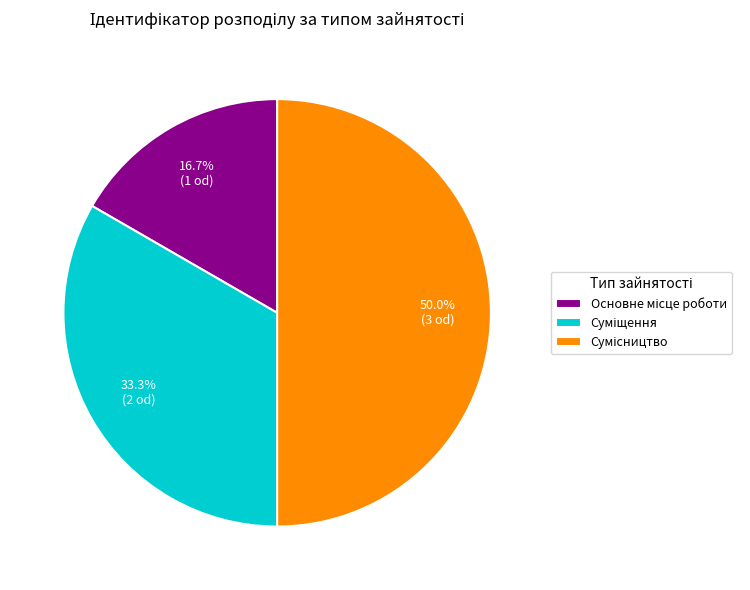

How many slices are in this pie chart?

3